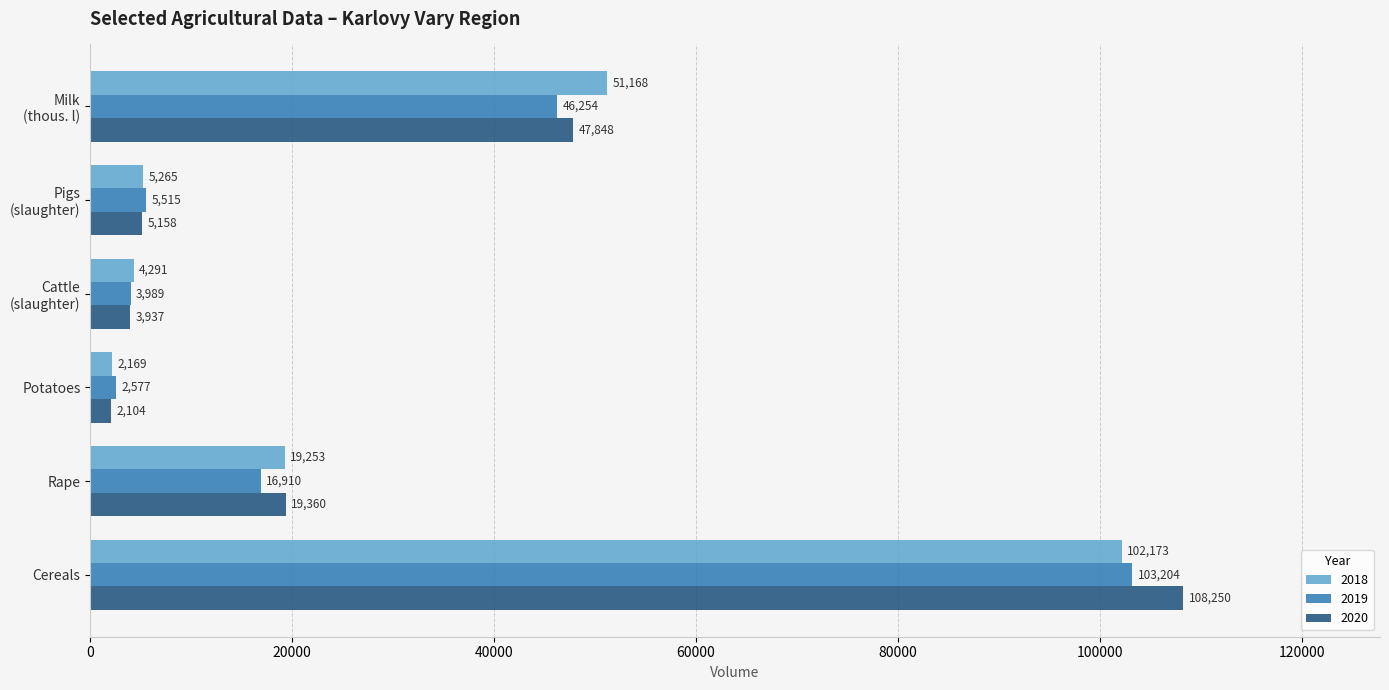

What value does the 2019 series have at Cereals?

103204.1